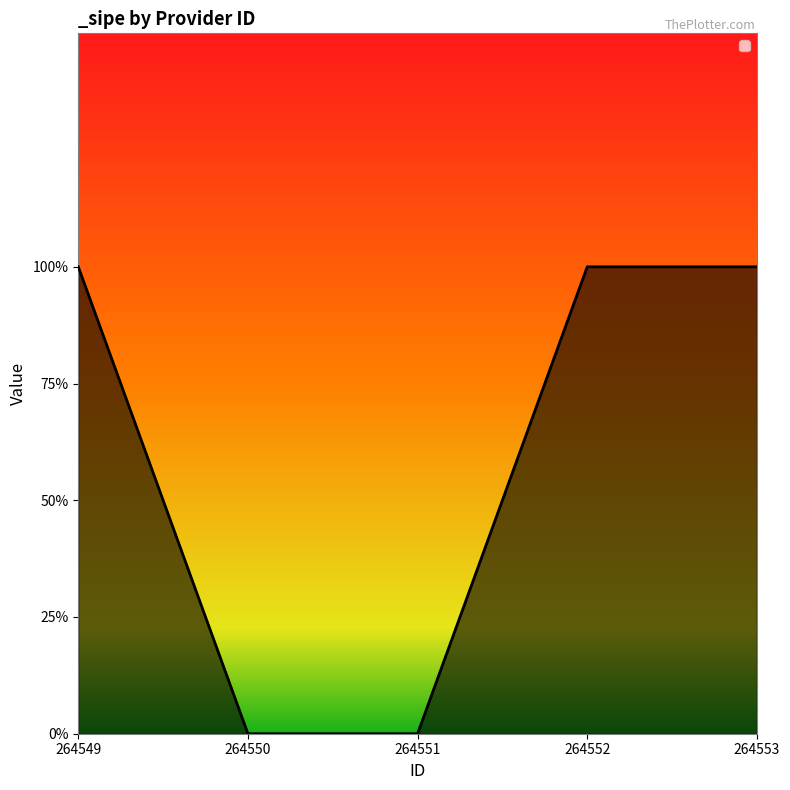

Is this an area chart (filled region under the line)?

Yes